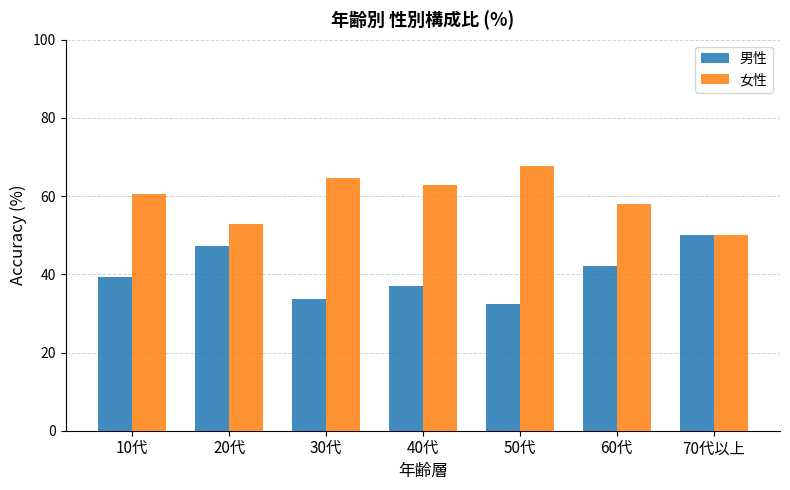

Are the bars grouped side by side (vs. stacked)?

Yes